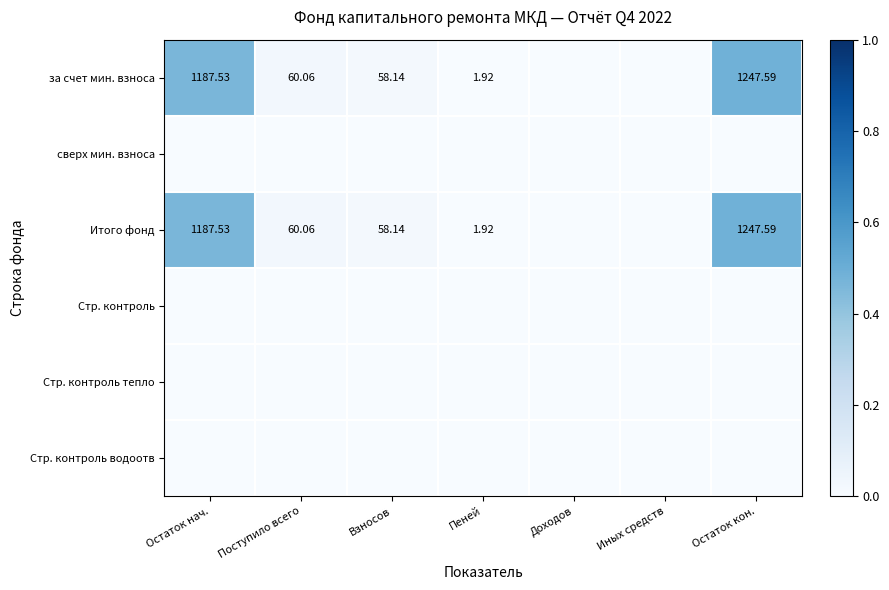

Which series changed the most between Остаток нач. and Иных средств?

за счет мин. взноса